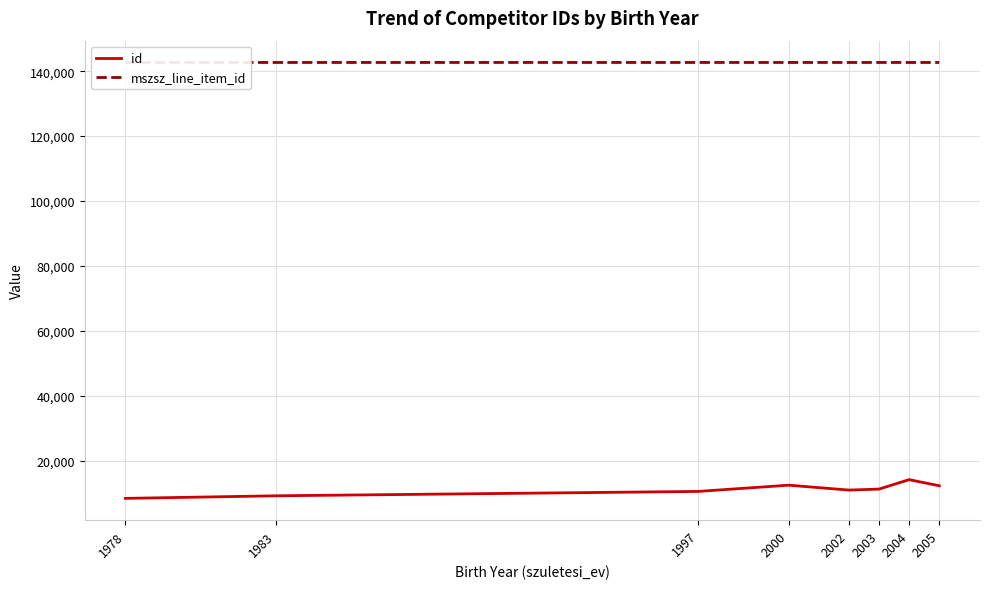

What are all the series names shown in the legend?

id, mszsz_line_item_id